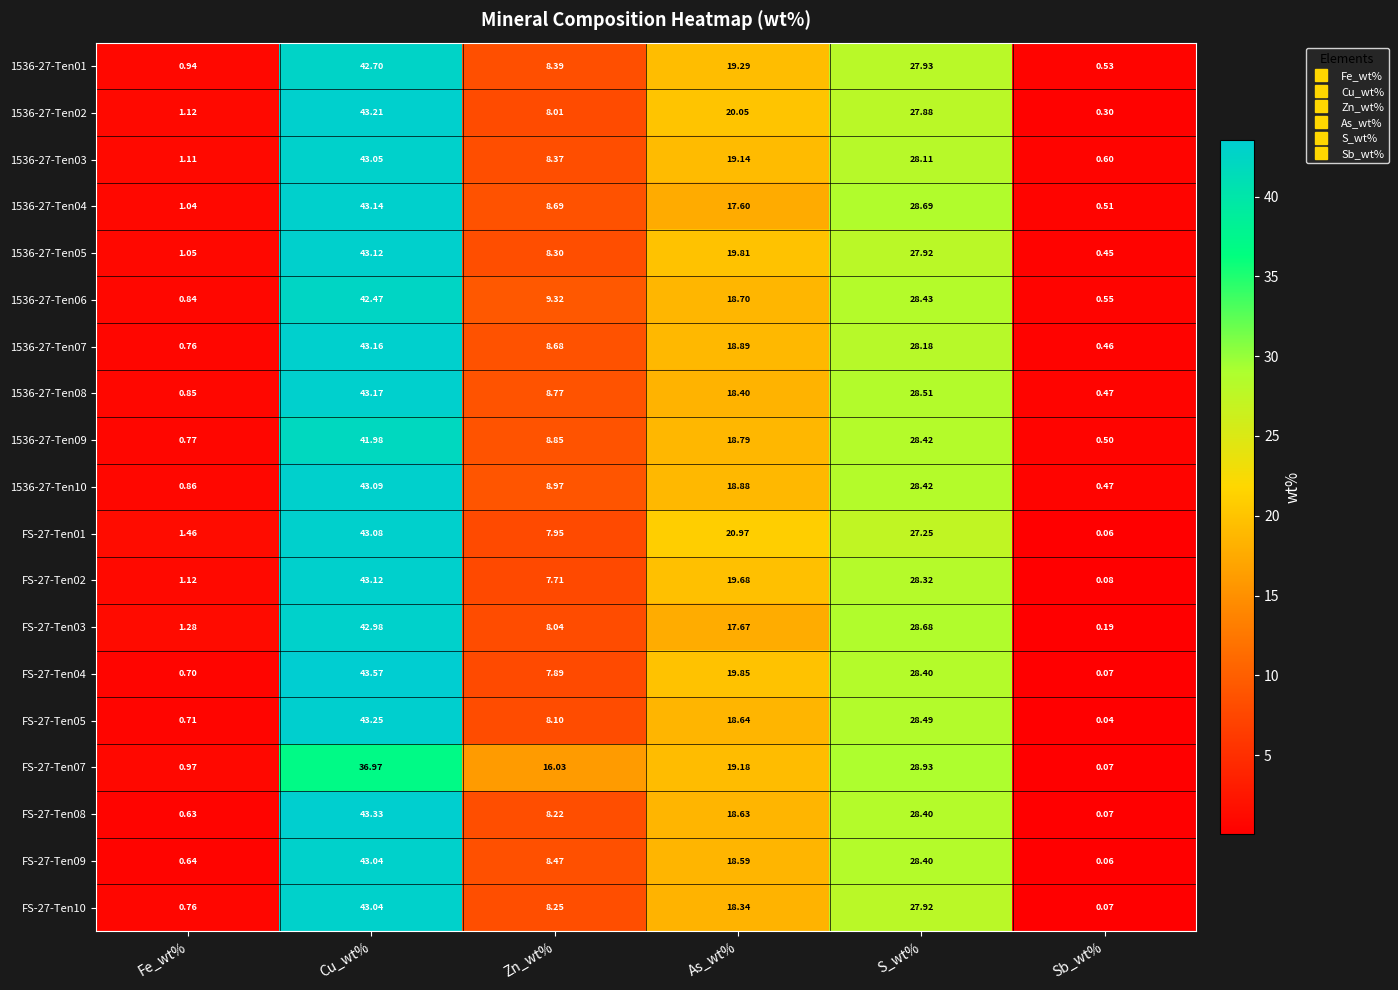

Where does the 1536-27-Ten04 series first go above 17?

Cu_wt%